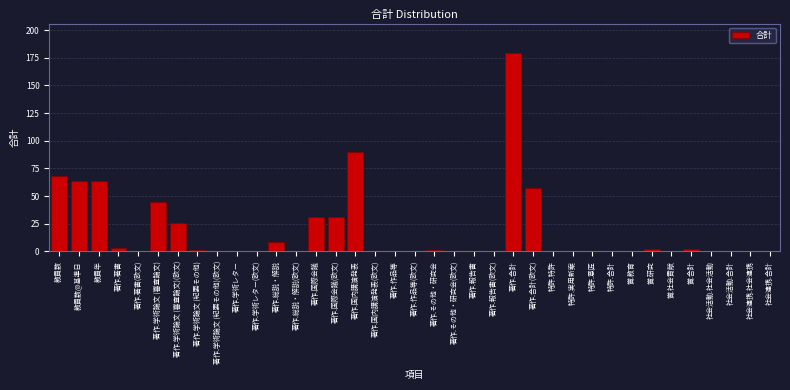

The value at 著作.国際会議 is 9. True or false?

False